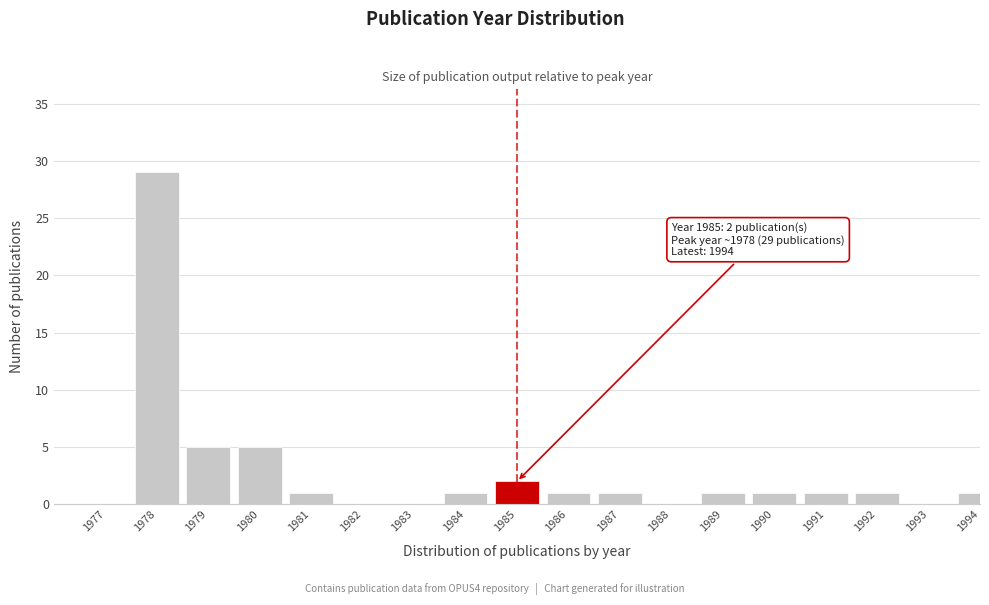

Reading right to left, transcribe all the data shown in this chart.

1994=1	1993=0	1992=1	1991=1	1990=1	1989=1	1988=0	1987=1	1986=1	1985=2	1984=1	1983=0	1982=0	1981=1	1980=5	1979=5	1978=29	1977=0